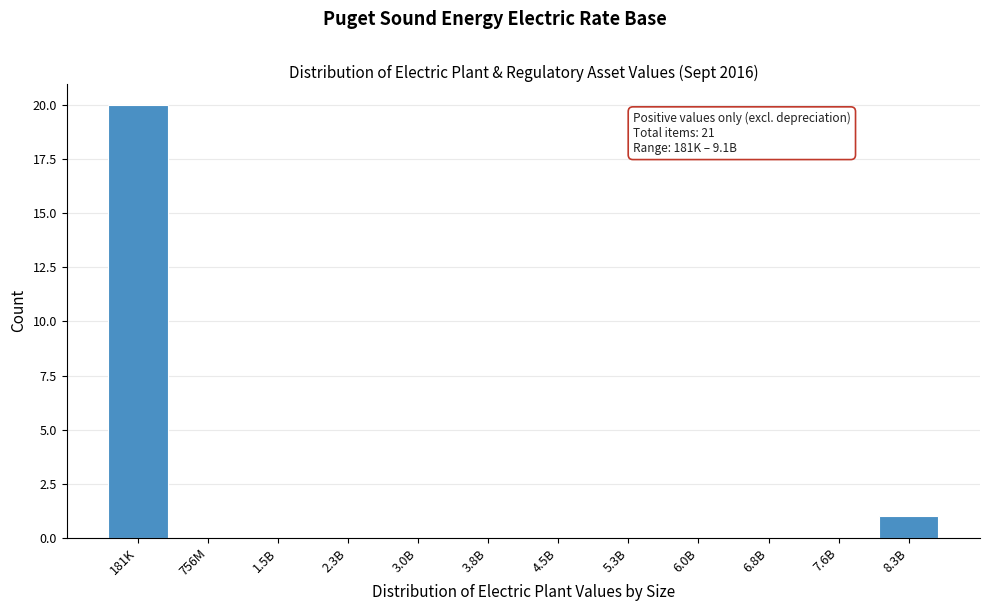

Reading left to right, what are all the values shown in this chart?

181K=20	756M=0	1.5B=0	2.3B=0	3.0B=0	3.8B=0	4.5B=0	5.3B=0	6.0B=0	6.8B=0	7.6B=0	8.3B=1